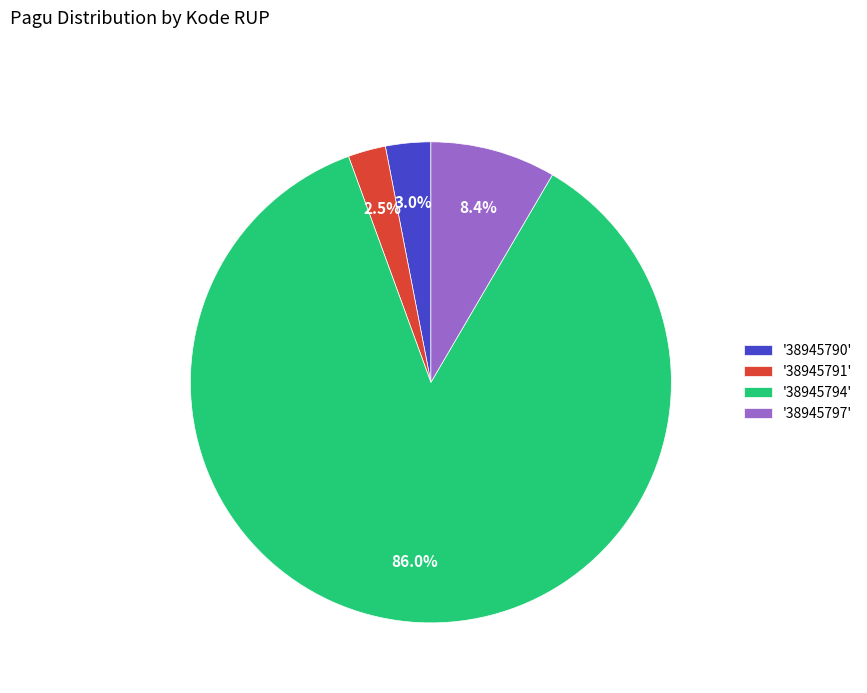

How much of the chart is everything except '38945790'?

97.0%